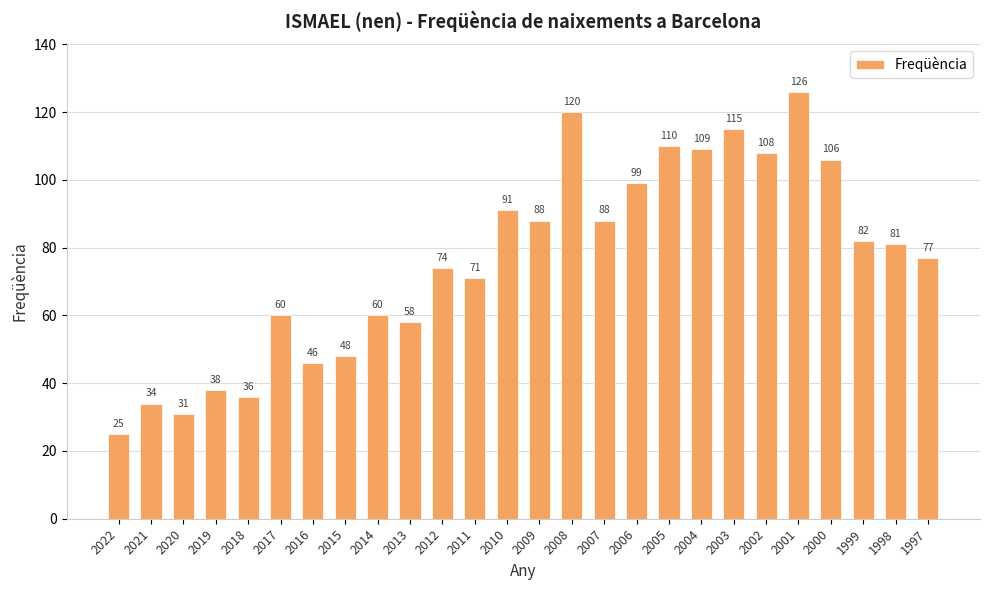

How many series are shown in this chart?

1